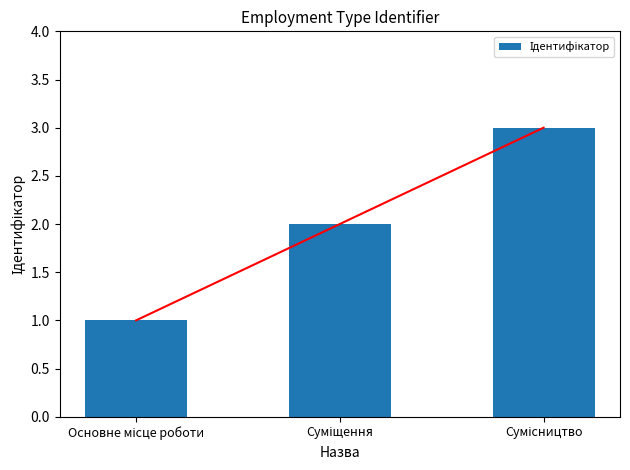

Reading right to left, what are all the values shown in this chart?

Сумісництво=3	Суміщення=2	Основне місце роботи=1